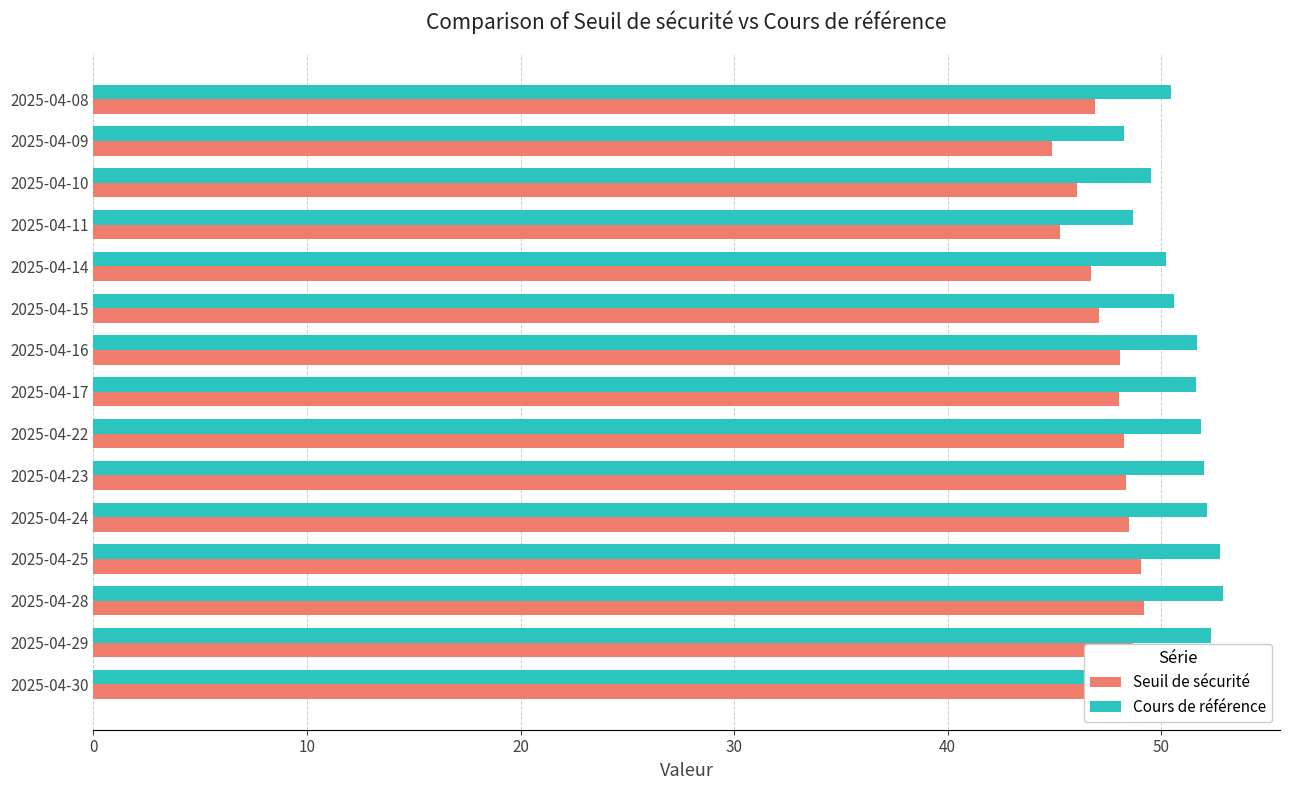

Rank the series by their maximum value, from lowest to highest.

Seuil de sécurité, Cours de référence